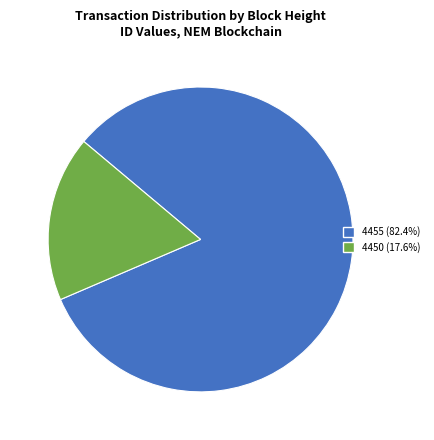

Does 4455 account for over 50% of the chart?

Yes